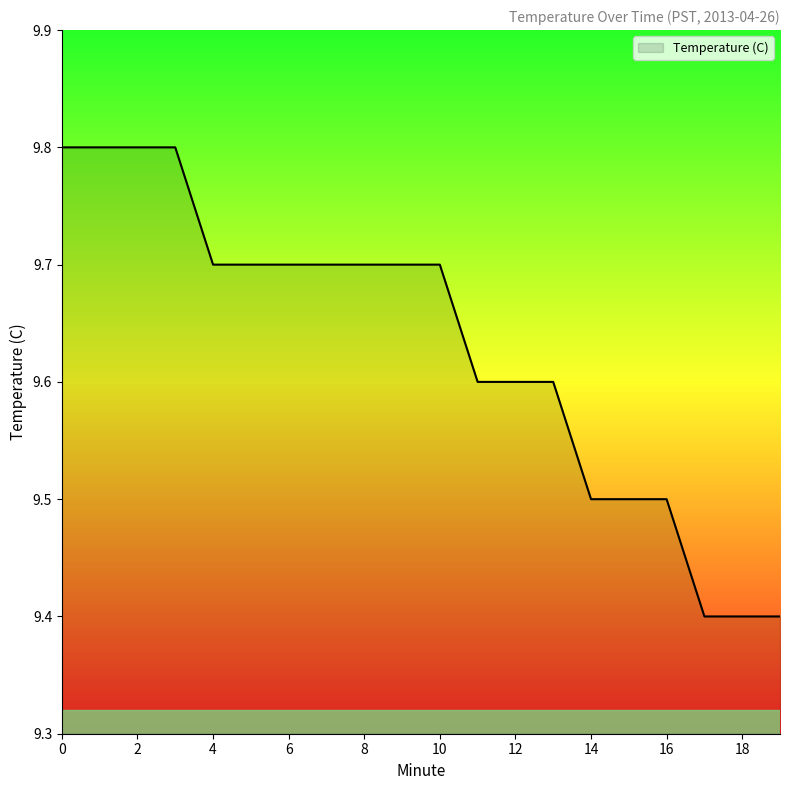

What is the smallest value displayed?

9.4